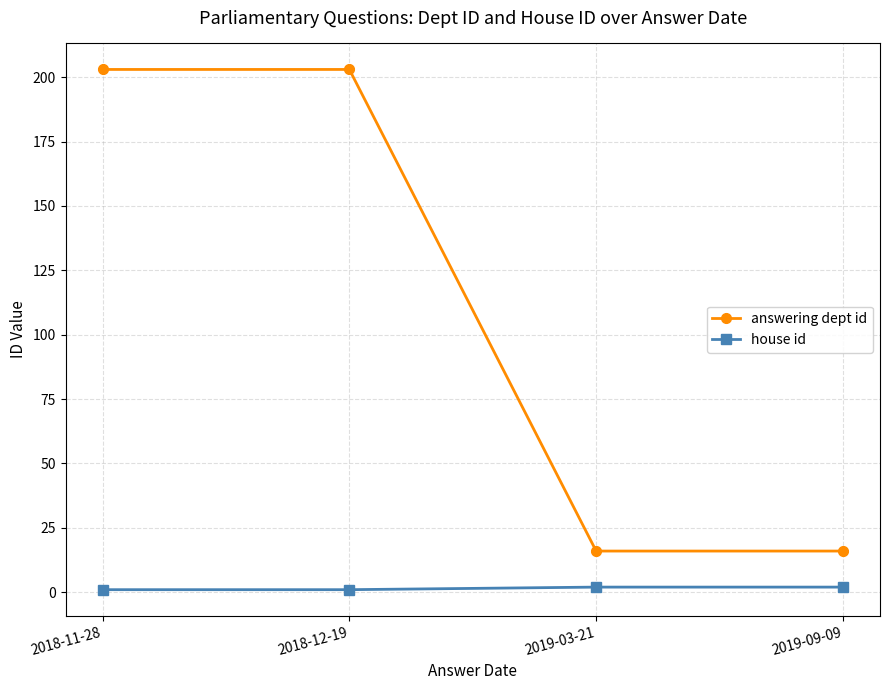

At how many categories does at least one series exceed 152?

2